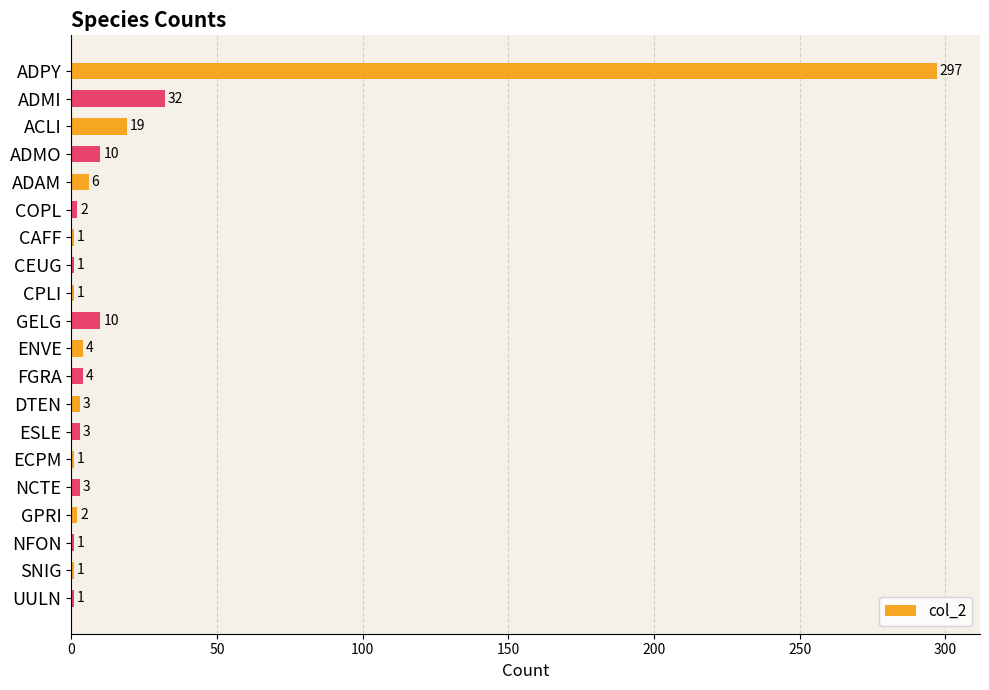

What is the sum of all values?

402